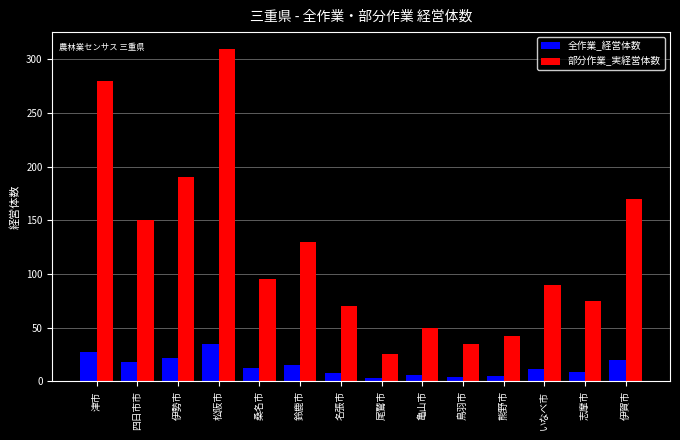

At which category does the chart reach its peak across all series?

松阪市